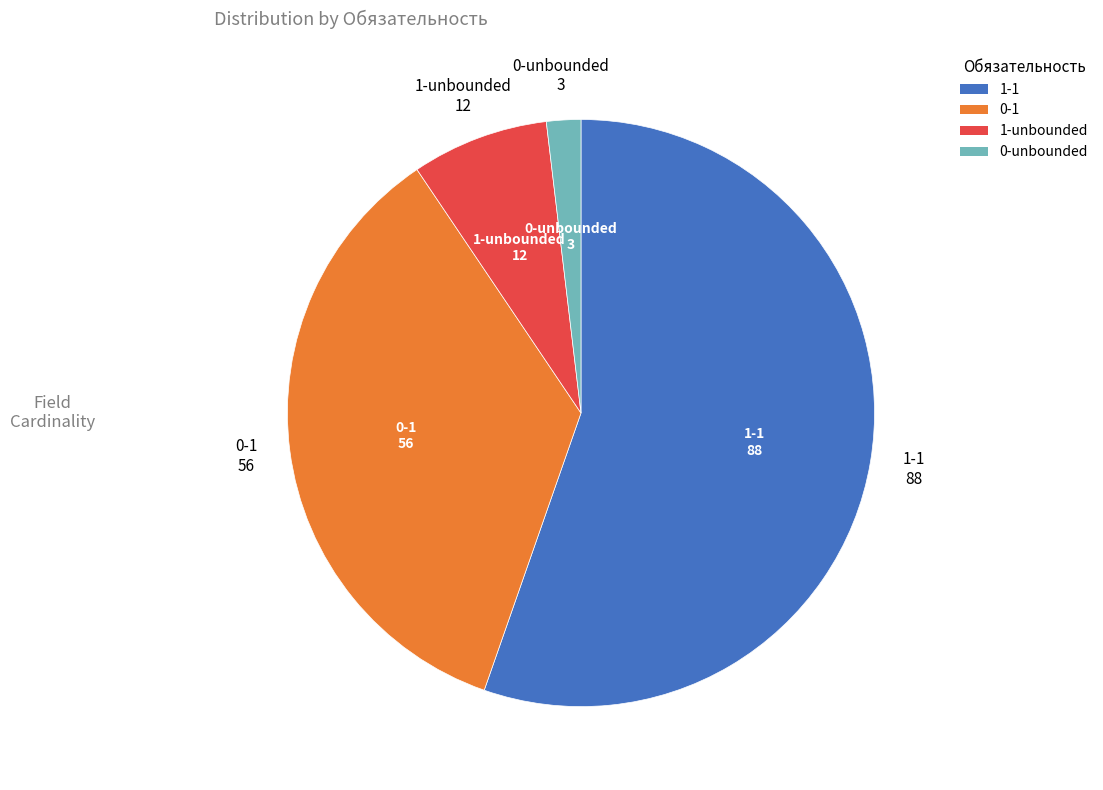

How many segments does this pie chart have?

4